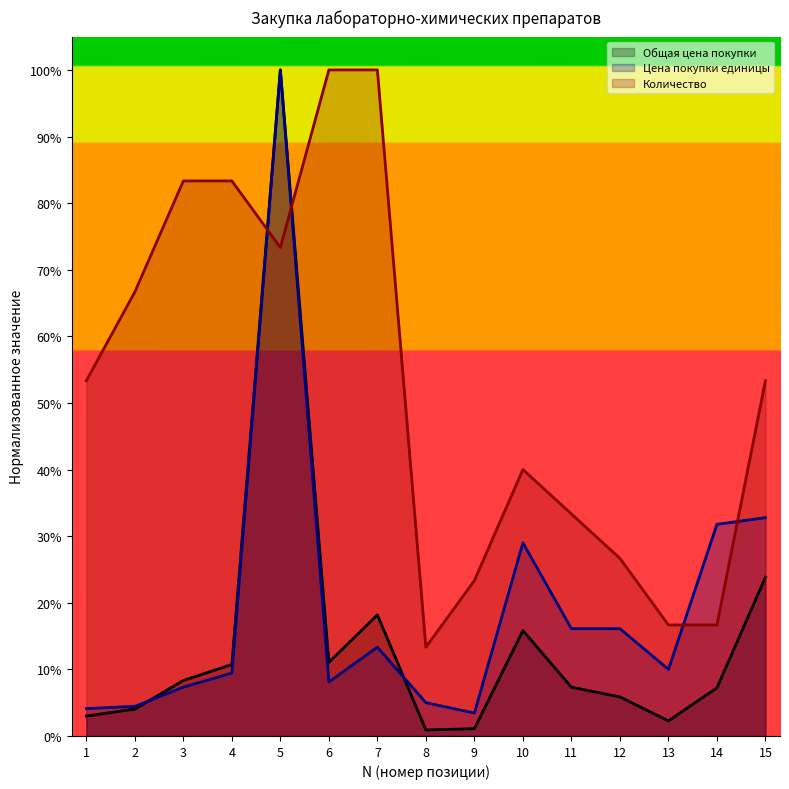

Between which two adjacent categories do Общая цена покупки and Цена покупки единицы first intersect?

2 and 3